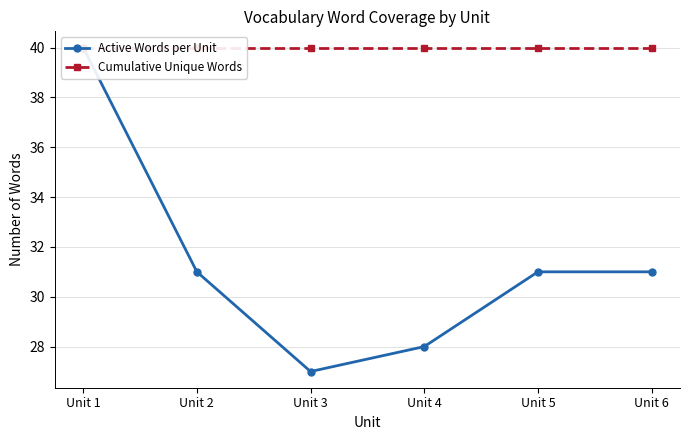

List the labels in order of Active Words per Unit value, largest first.

Unit 1, Unit 2, Unit 5, Unit 6, Unit 4, Unit 3